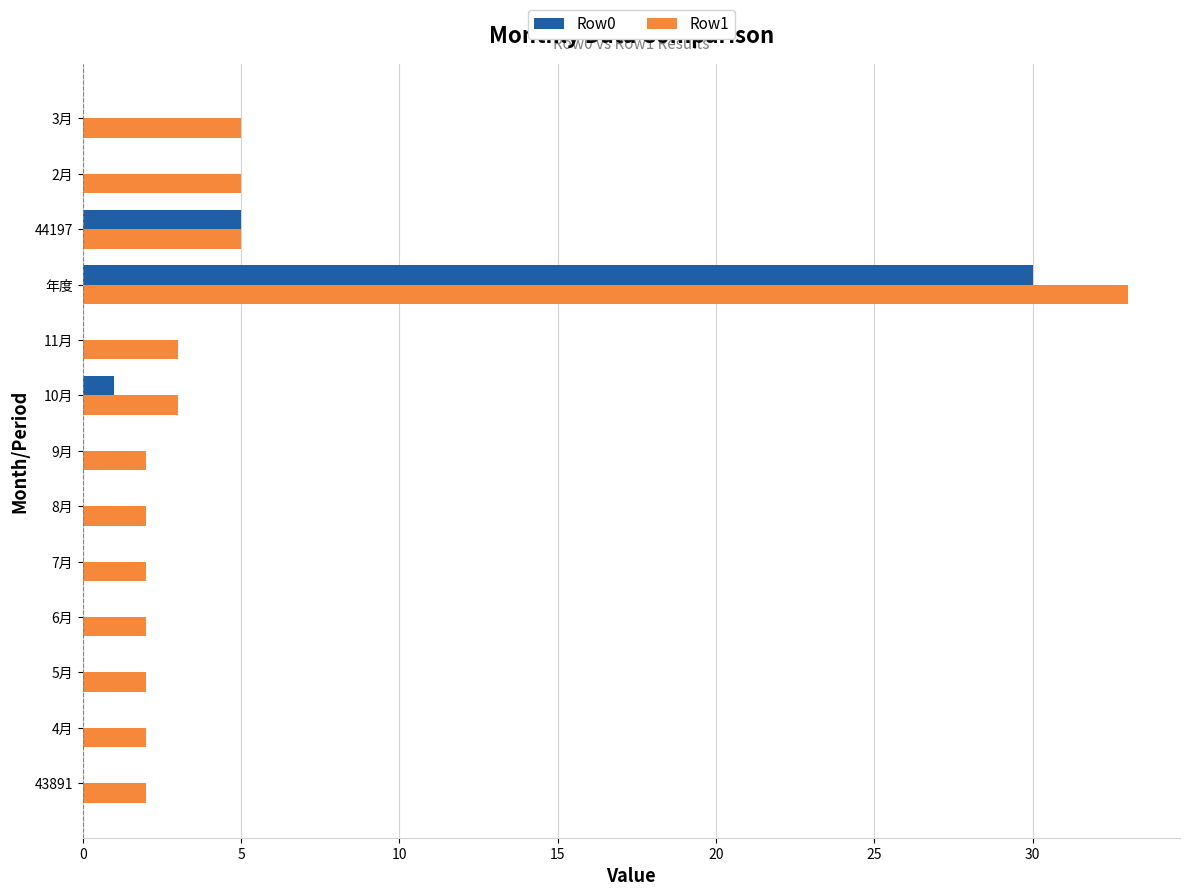

The Row0 series shows 0 at 7月. True or false?

True